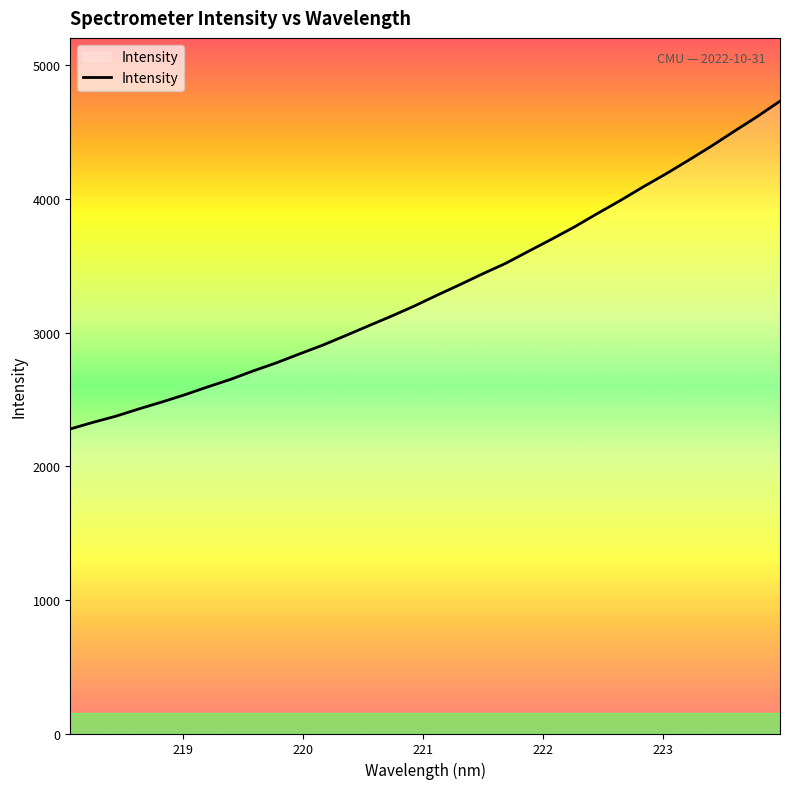

What is the difference between the maximum and minimum values?

2452.7